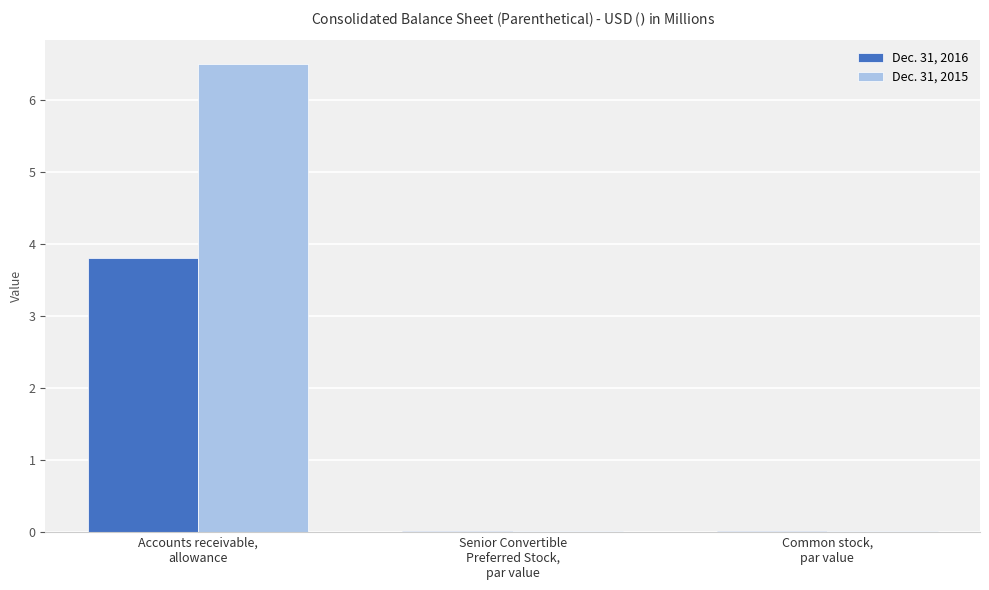

How many groups of bars are there?

3